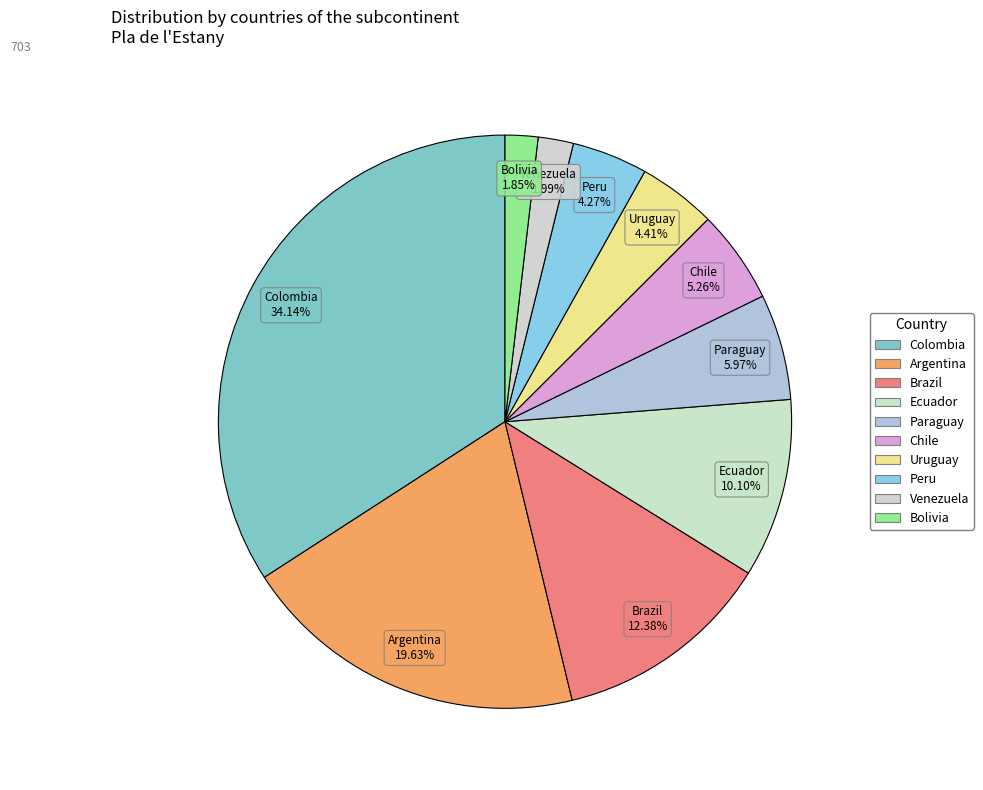

Combined, what portion of the pie is Peru and Venezuela?

6.3%